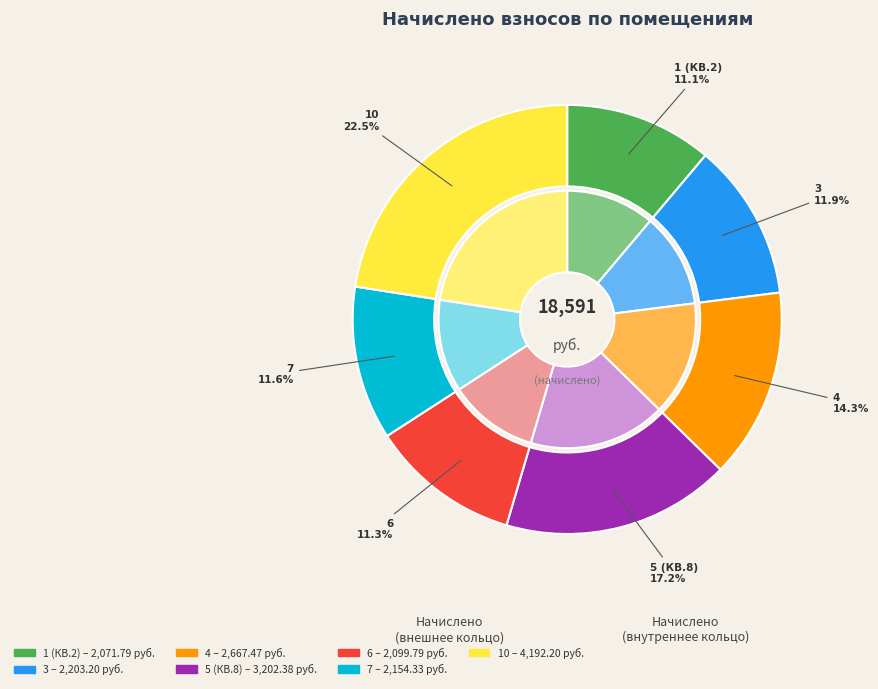

Which slice is the smallest?

1 (КВ.2)